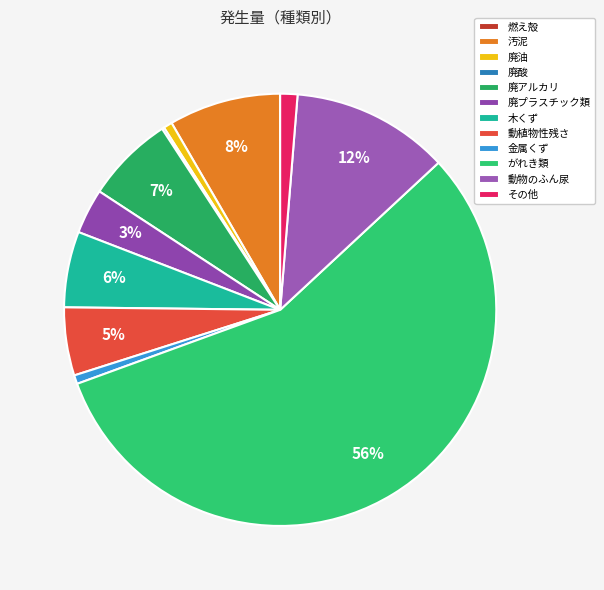

To the nearest percent, what is the difference between the largest and smallest slice percentages?

56%